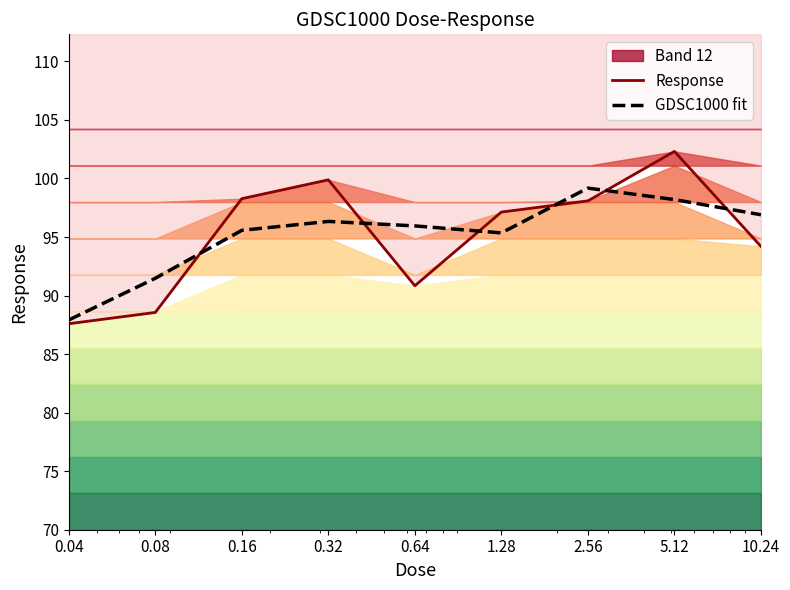

True or false: GDSC1000 fit has a value of 98.2 at 5.12.

True